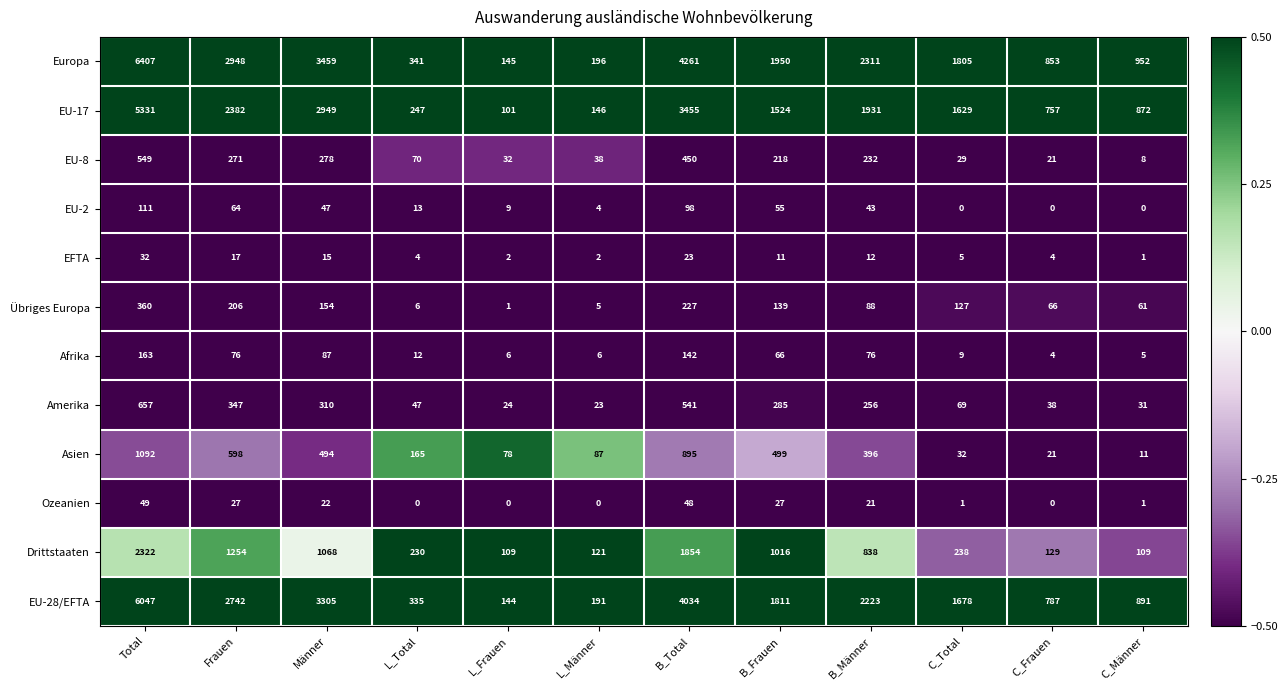

What is the spread (max minus min) of values at L_Total?

341